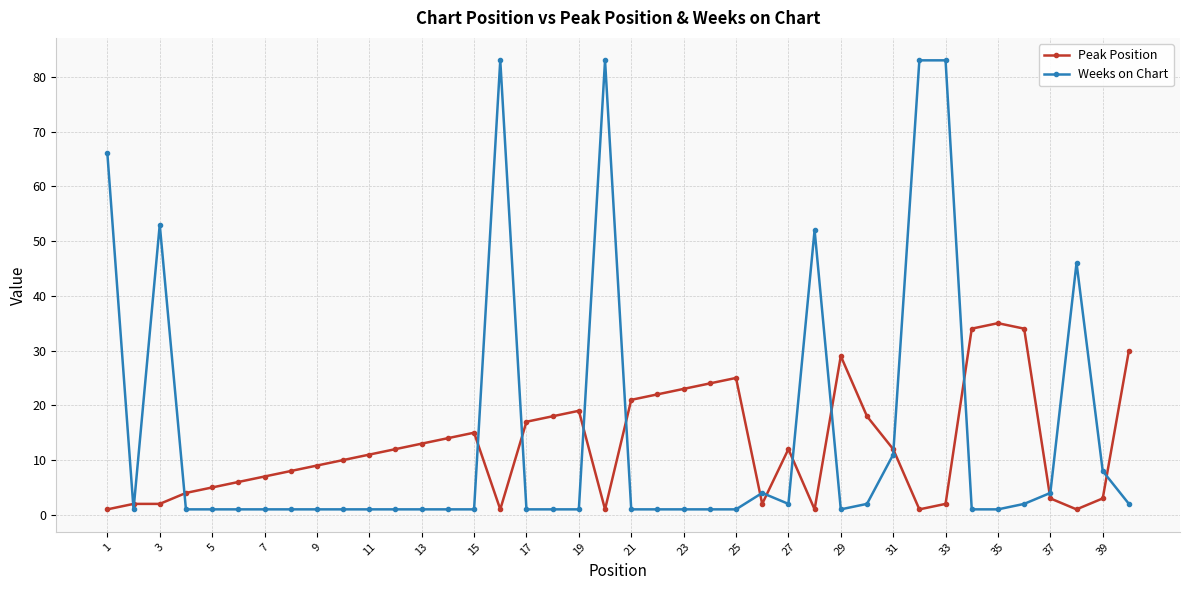

Does the chart have visible grid lines?

Yes